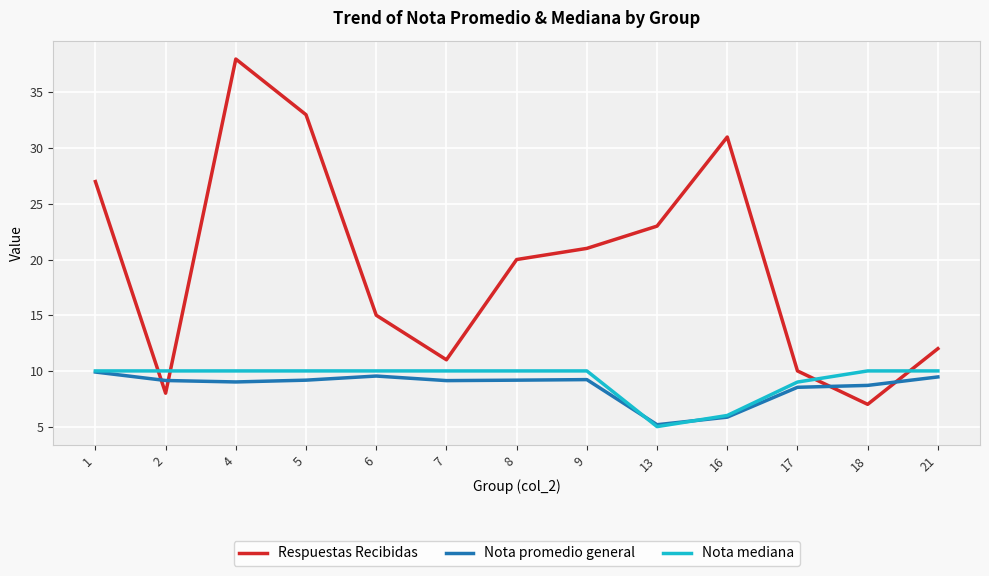

Is the value of Respuestas Recibidas at 17 greater than the value of Nota promedio general at 5?

Yes